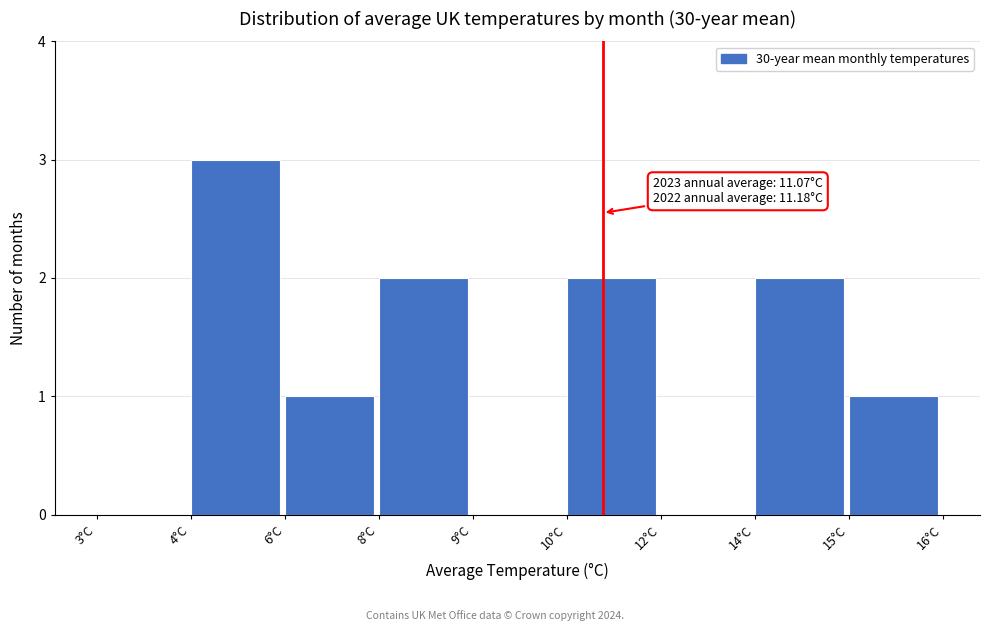

Reading left to right, what are all the values shown in this chart?

3°C=0	4°C=3	6°C=1	8°C=2	9°C=0	10°C=2	12°C=0	14°C=2	15°C=1